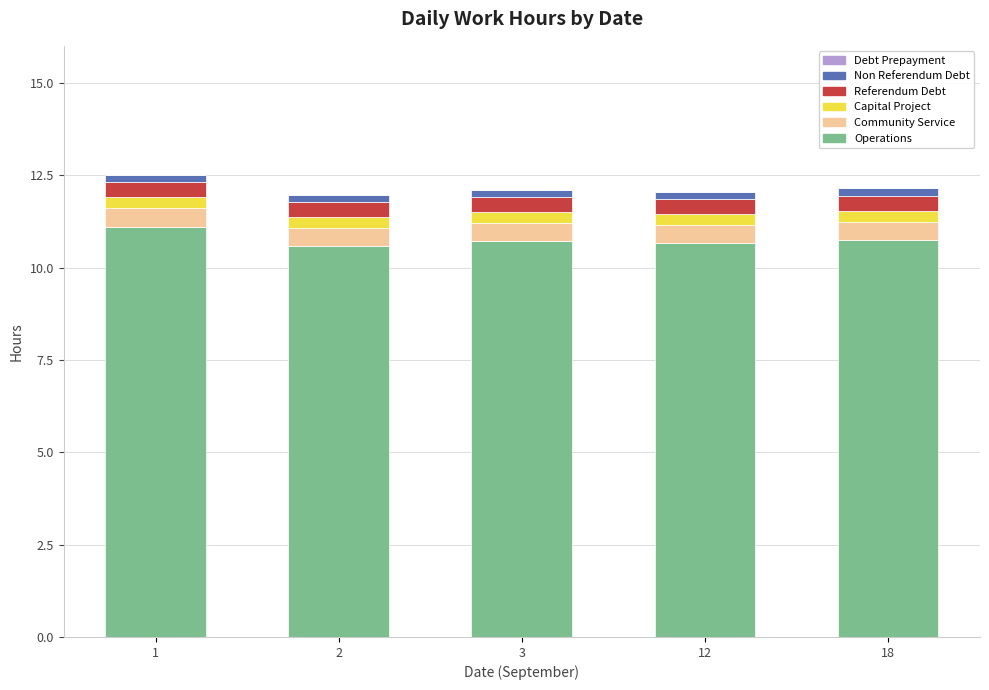

The value of Operations at 1 is 11.1. True or false?

True